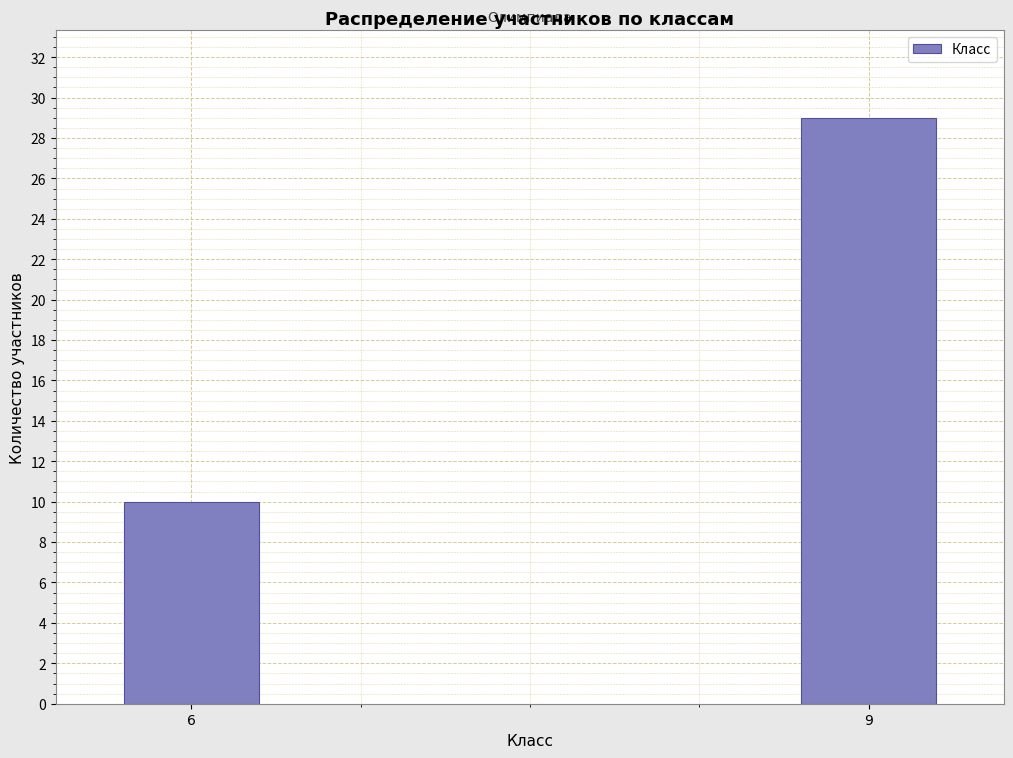

Reading right to left, what are all the values shown in this chart?

29	10